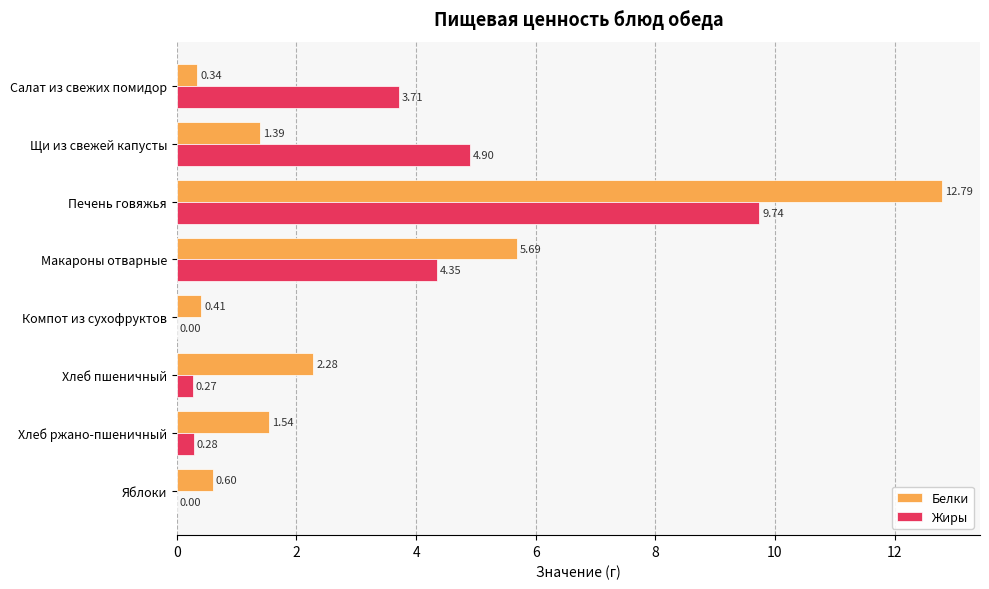

Which series changed the most between Печень говяжья and Макароны отварные?

Белки